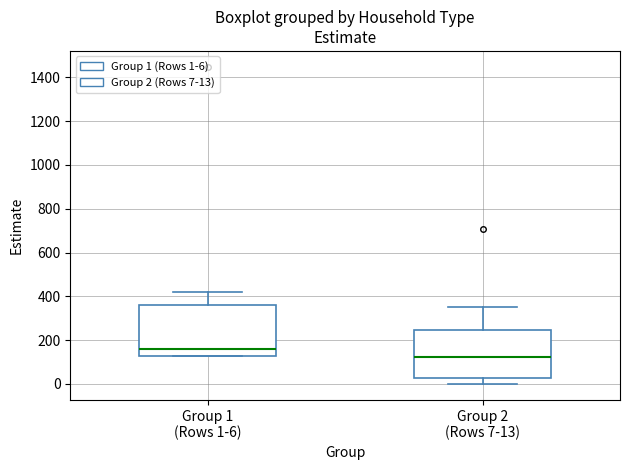

Reading left to right, transcribe this box plot: for each box, give where its median line is, the range the box spans, and where its two whiskers end, as read against the y-axis. The values are not printed on the chart, so give them approximately, as read against the axis.

Group 1 (Rows 1-6): median 160, box 120 to 360, whiskers 120 to 420
Group 2 (Rows 7-13): median 120, box 20 to 240, whiskers 0 to 360